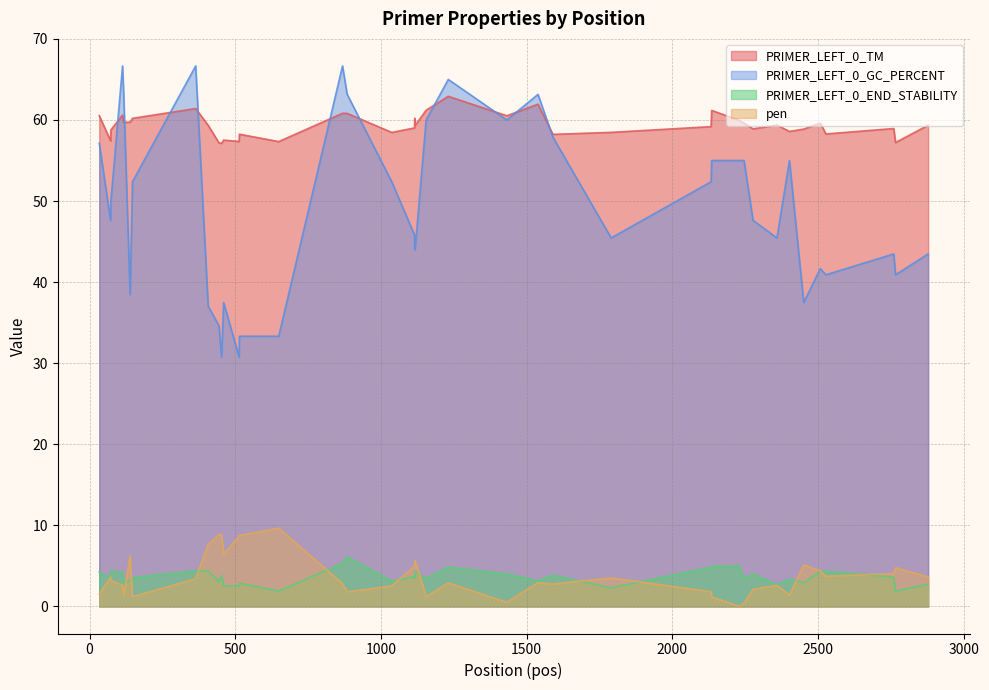

Reading left to right, extract all data points from this chart.

PRIMER_LEFT_0_TM: 33=60.5	72=57.4	73=58.8	113=60.6	117=59.7	139=59.7	147=60.2	364=61.4	407=59.3	444=57.2	453=57.1	460=57.5	513=57.4	514=58.2	649=57.3	868=60.8	884=60.8	1037=58.5	1115=59.0	1116=60.2	1117=59.3	1155=61.2	1231=62.9	1432=60.5	1539=61.9	1590=58.2	1790=58.5	2133=59.2	2135=61.2	2229=60.0	2246=59.6	2277=58.9	2359=59.4	2402=58.6	2451=58.9	2508=59.6	2527=58.3	2760=58.9	2766=57.2	2878=59.4
PRIMER_LEFT_0_GC_PERCENT: 33=57.1	72=47.6	73=50.0	113=66.7	117=63.2	139=38.5	147=52.4	364=66.7	407=37.0	444=34.6	453=30.8	460=37.5	513=30.8	514=33.3	649=33.3	868=66.7	884=63.2	1037=52.4	1115=45.8	1116=44.0	1117=44.0	1155=60.0	1231=65.0	1432=60.0	1539=63.2	1590=57.9	1790=45.5	2133=52.4	2135=55.0	2229=55.0	2246=55.0	2277=47.6	2359=45.5	2402=55.0	2451=37.5	2508=41.7	2527=40.9	2760=43.5	2766=40.9	2878=43.5
PRIMER_LEFT_0_END_STABILITY: 33=4.2	72=3.5	73=4.4	113=4.2	117=3.0	139=3.2	147=3.6	364=4.4	407=4.4	444=3.0	453=3.9	460=2.5	513=2.5	514=2.9	649=1.9	868=5.3	884=6.1	1037=3.1	1115=3.7	1116=3.4	1117=4.3	1155=3.5	1231=4.8	1432=4.0	1539=3.2	1590=3.9	1790=2.3	2133=4.8	2135=4.9	2229=5.0	2246=3.5	2277=4.0	2359=2.7	2402=3.4	2451=2.9	2508=4.3	2527=4.3	2760=3.6	2766=1.9	2878=2.7
pen: 33=1.5	72=3.6	73=3.2	113=2.6	117=1.3	139=6.3	147=1.2	364=3.4	407=7.7	444=8.8	453=8.9	460=6.5	513=8.6	514=8.8	649=9.7	868=2.8	884=1.8	1037=2.5	1115=5.0	1116=5.2	1117=5.7	1155=1.2	1231=2.9	1432=0.5	1539=2.9	1590=2.8	1790=3.5	2133=1.8	2135=1.2	2229=0.0	2246=0.4	2277=2.1	2359=2.6	2402=1.4	2451=5.1	2508=4.4	2527=3.7	2760=4.1	2766=4.8	2878=3.6